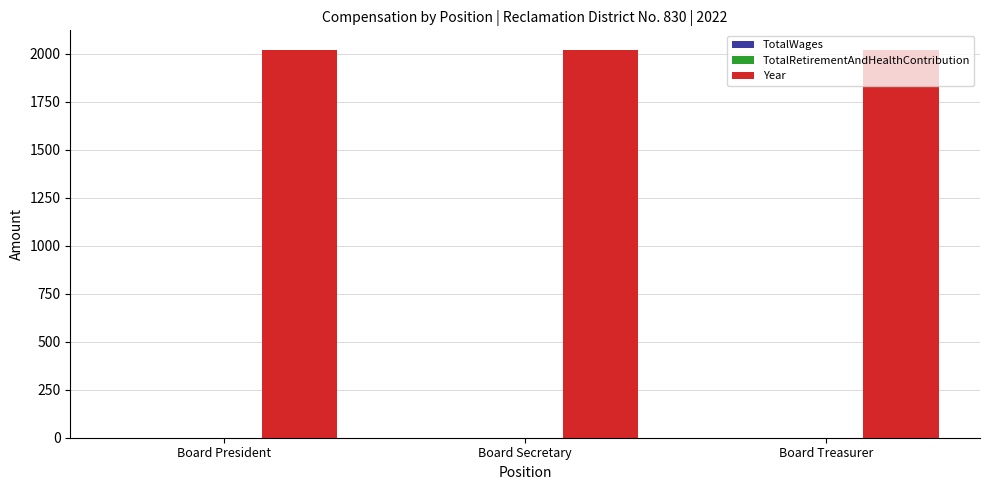

Reading right to left, list all the values displayed in this chart.

TotalWages: Board Treasurer=0	Board Secretary=0	Board President=0
TotalRetirementAndHealthContribution: Board Treasurer=0	Board Secretary=0	Board President=0
Year: Board Treasurer=2022	Board Secretary=2022	Board President=2022